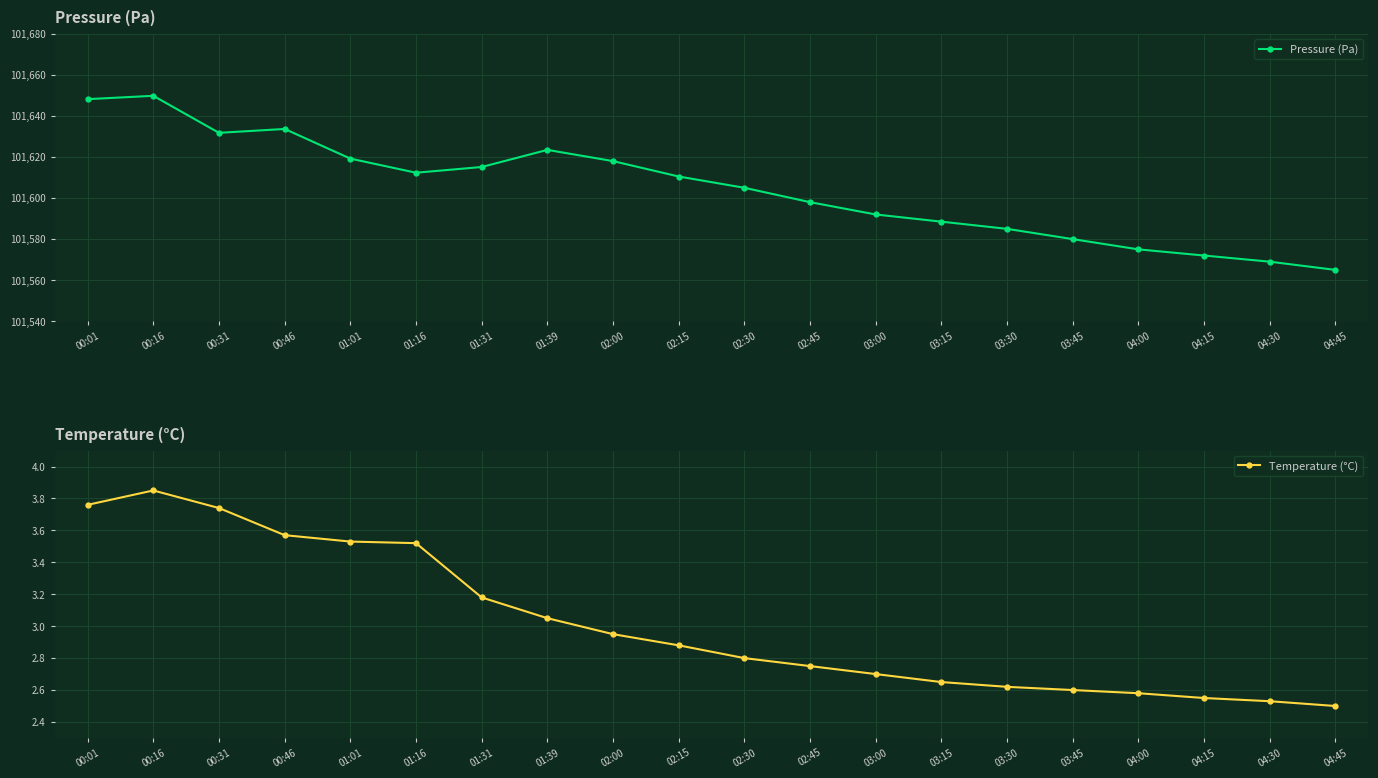

What is the spread (max minus min) of values at 02:45?

101595.2